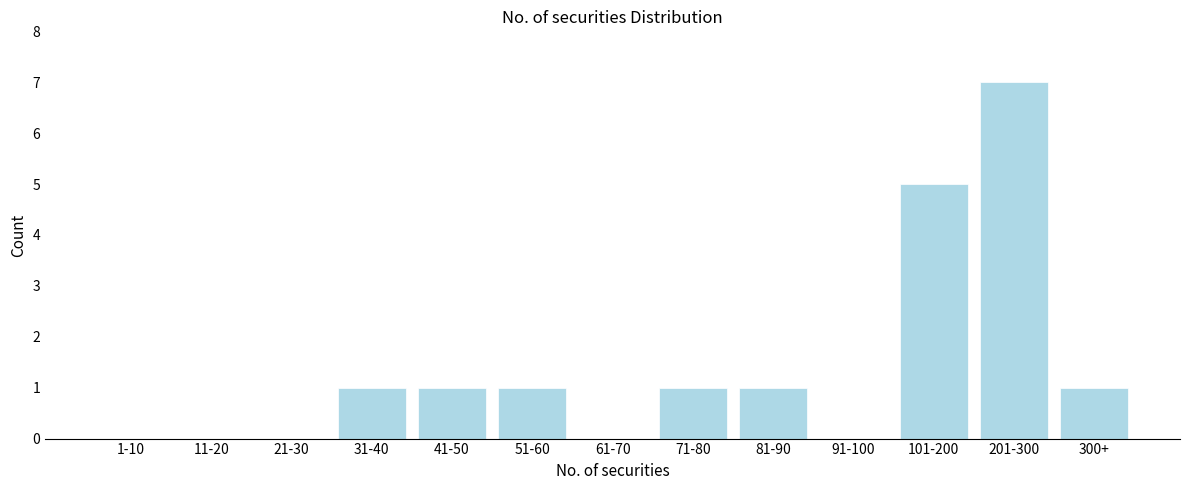

Reading right to left, transcribe all the data shown in this chart.

300+=1	201-300=7	101-200=5	91-100=0	81-90=1	71-80=1	61-70=0	51-60=1	41-50=1	31-40=1	21-30=0	11-20=0	1-10=0